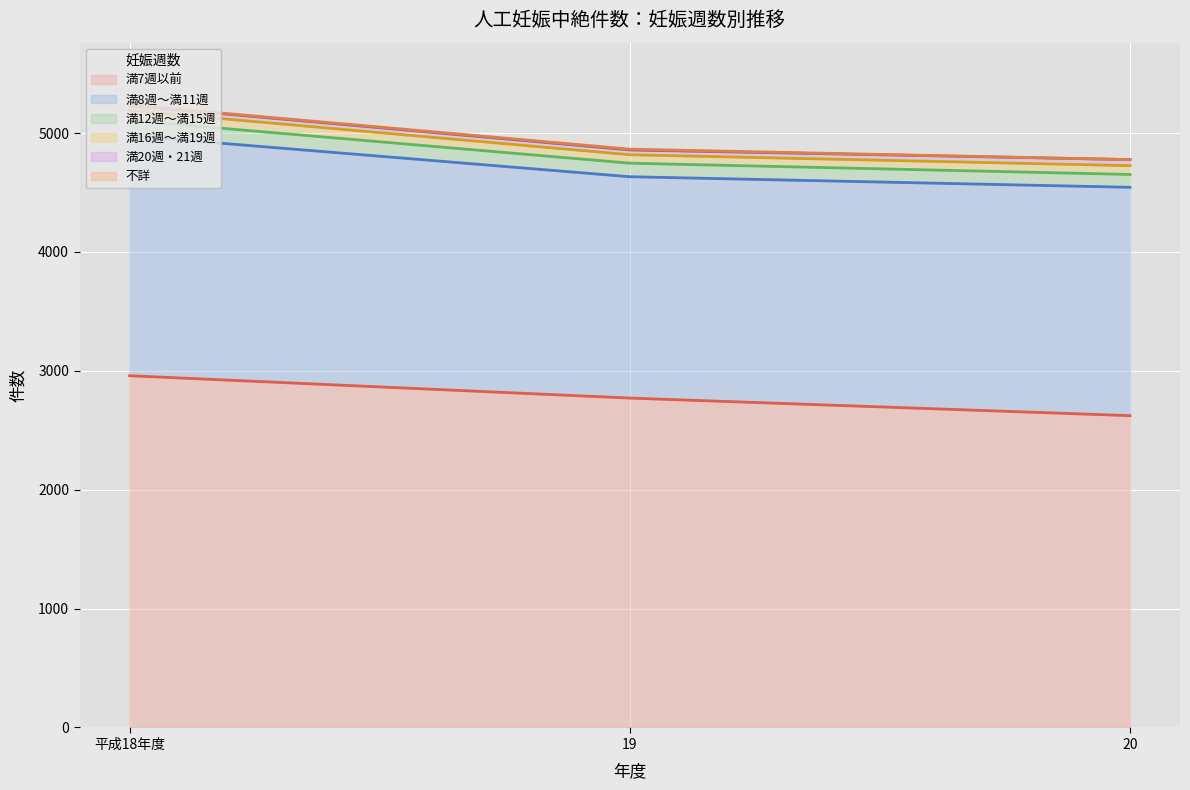

Where is 満8週～満11週 nearest to the value 1940?

20